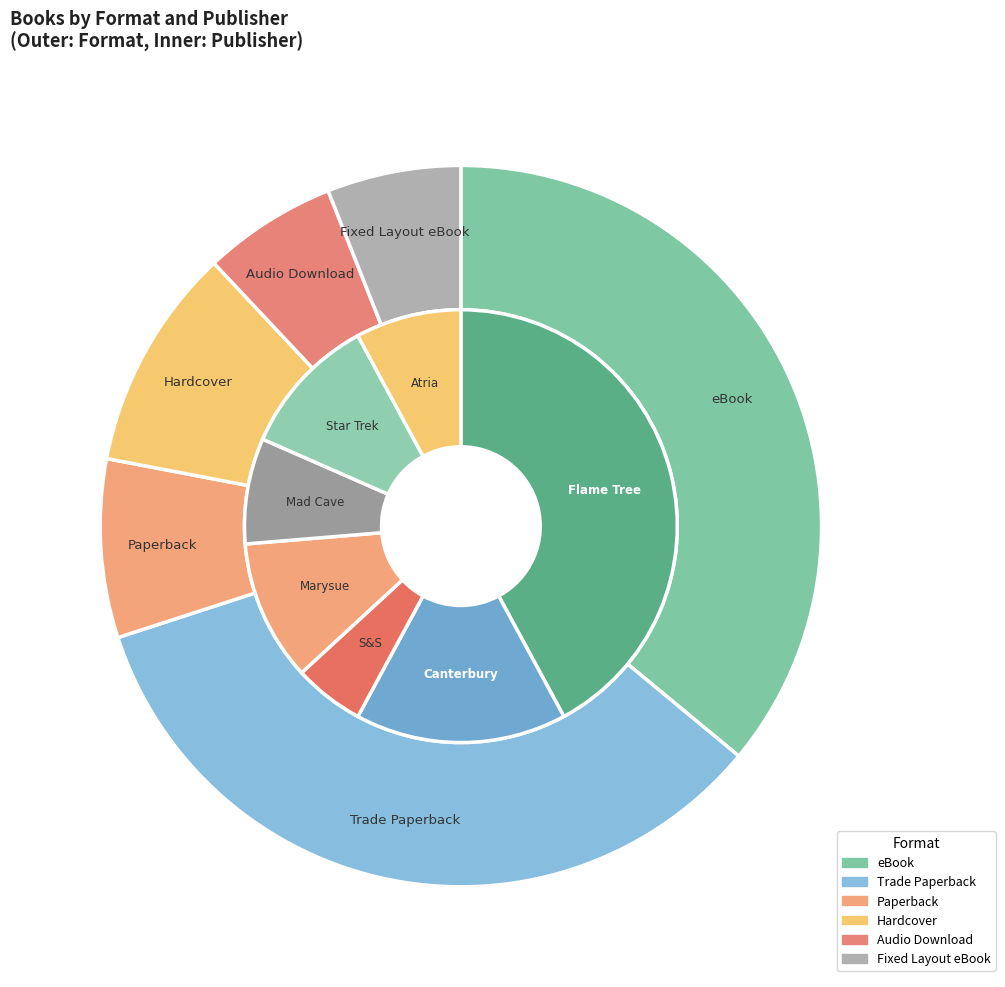

What is the largest slice in the pie chart?

eBook